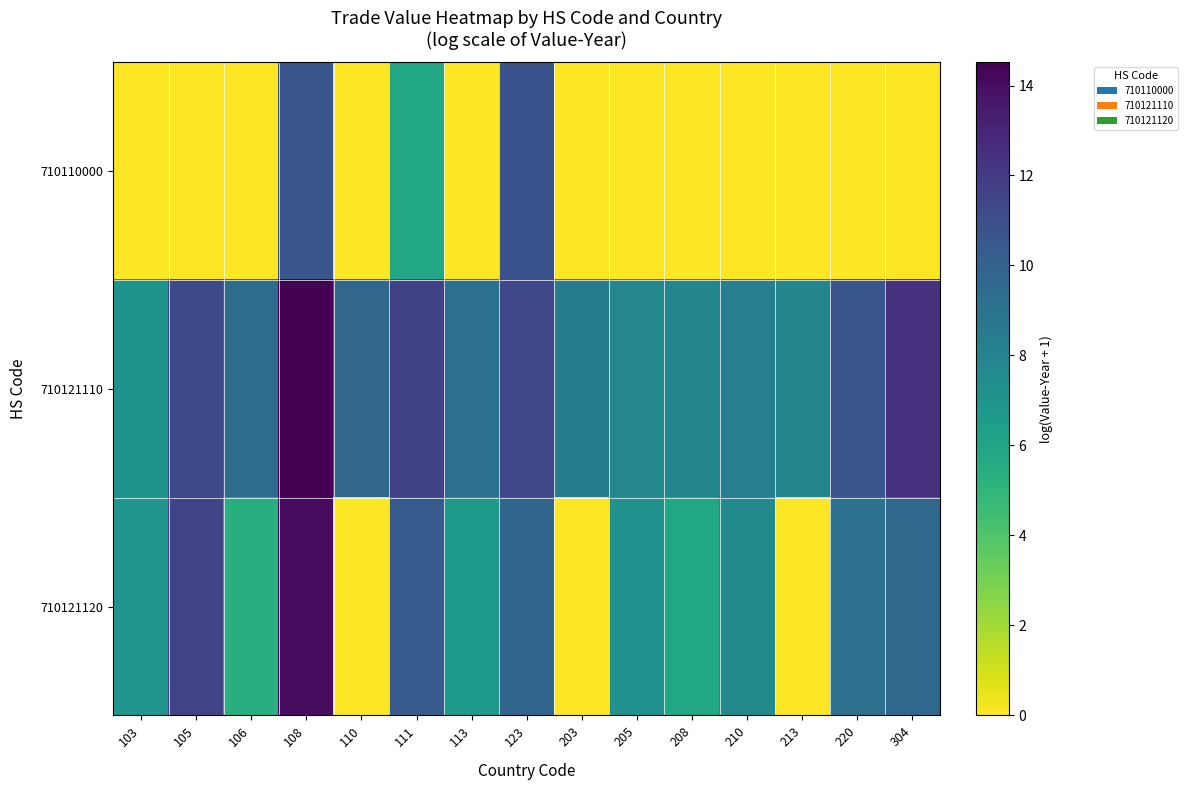

Between 208 and 203, which is larger?

208